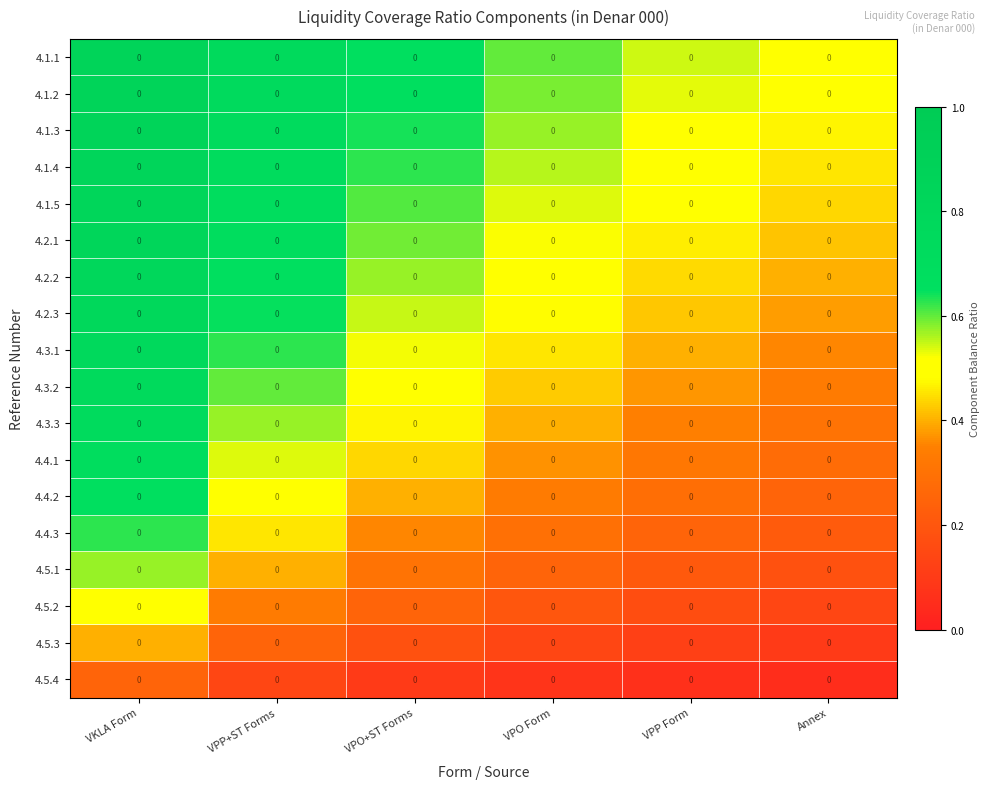

Where is 4.3.2 nearest to the value 0?

Annex